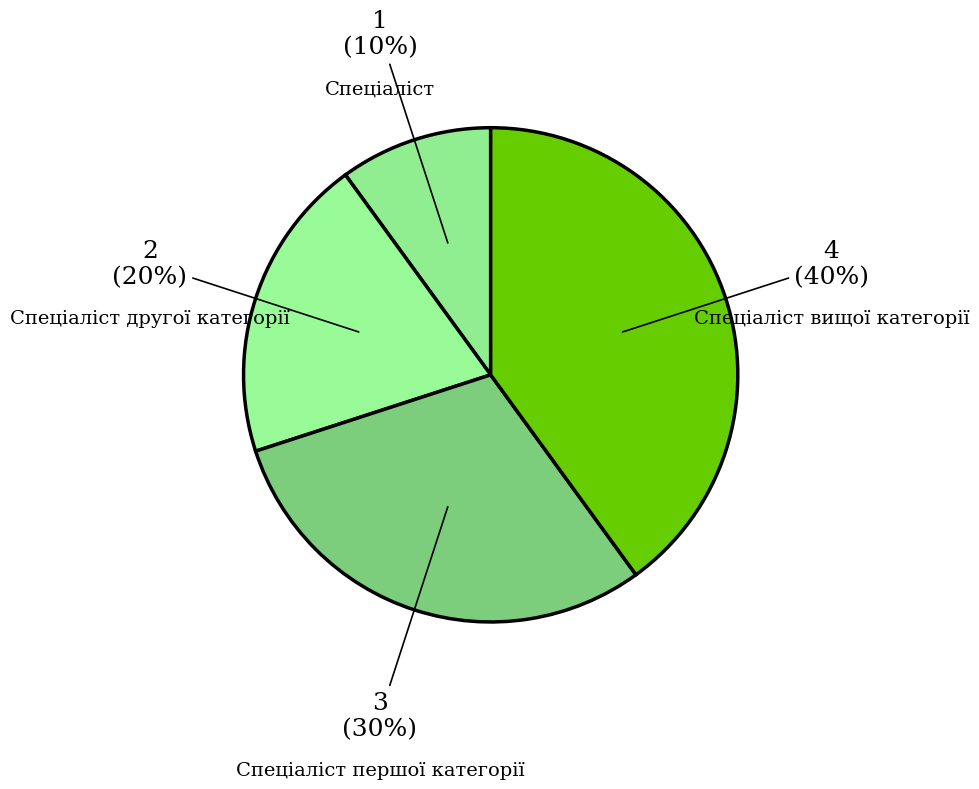

Which category has the smallest portion of the pie?

Спеціаліст